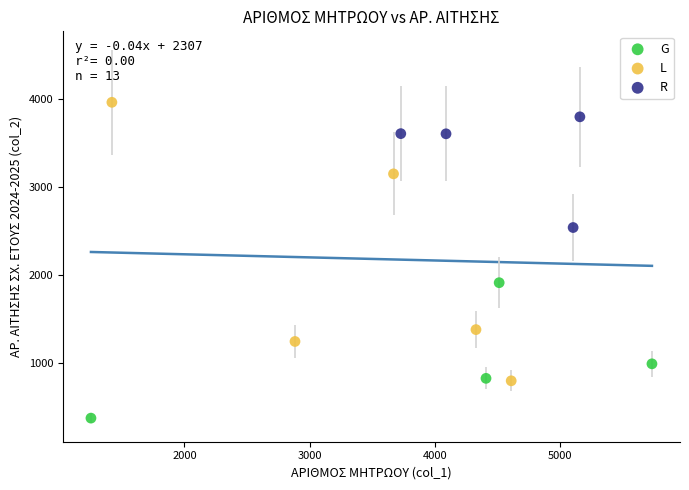

Which series reaches the minimum Y coordinate?

G